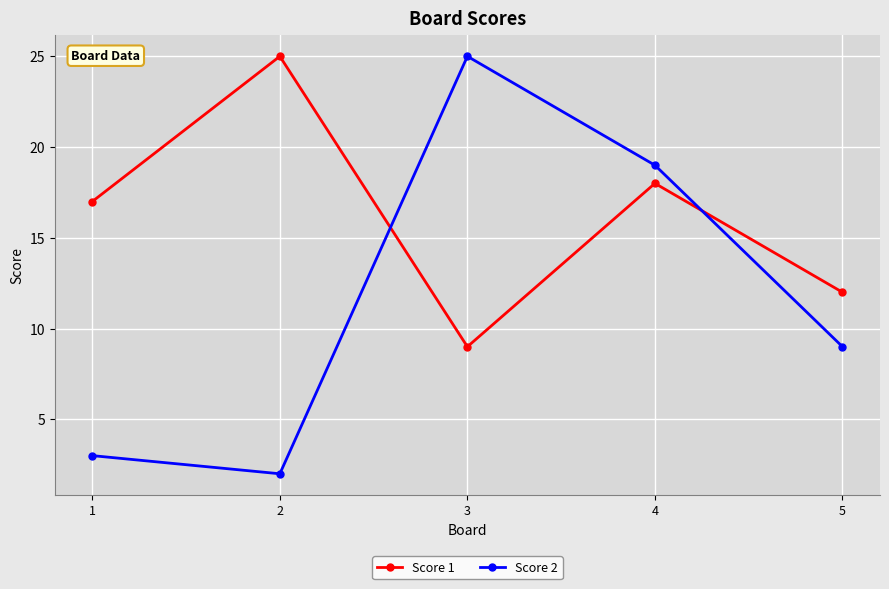

At how many categories does at least one series exceed 9?

5